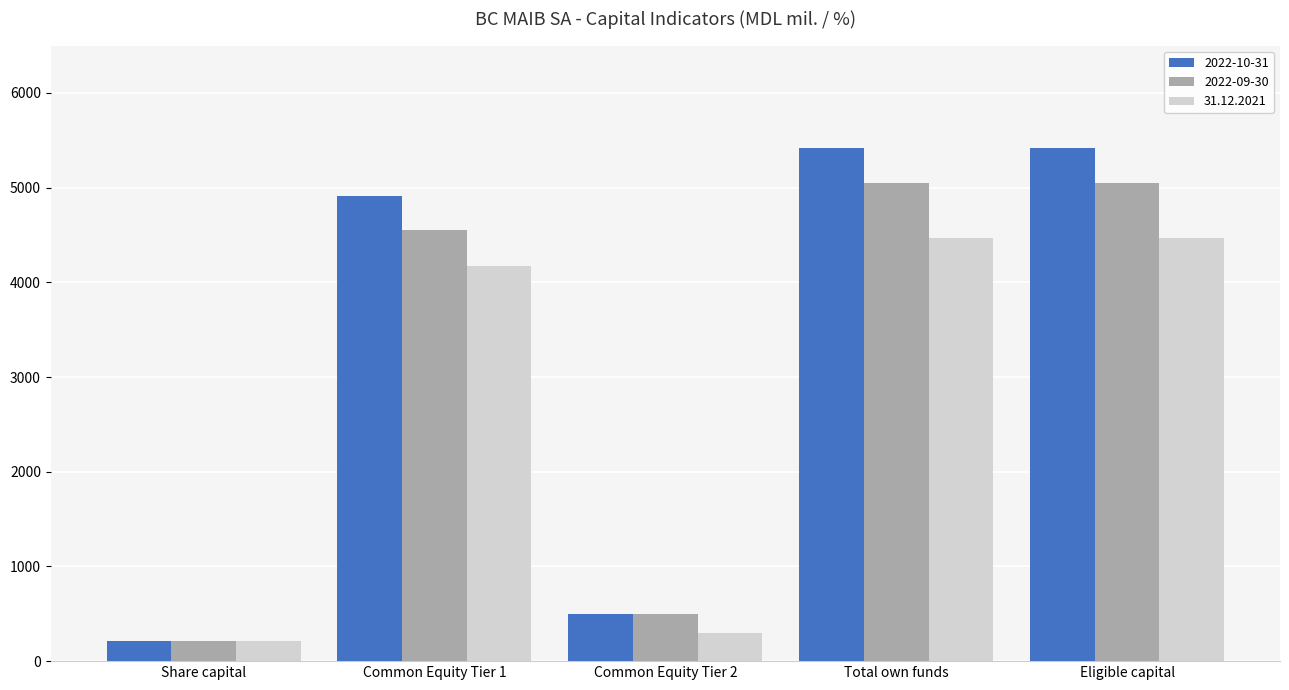

What is the minimum value shown in the chart?

207.5